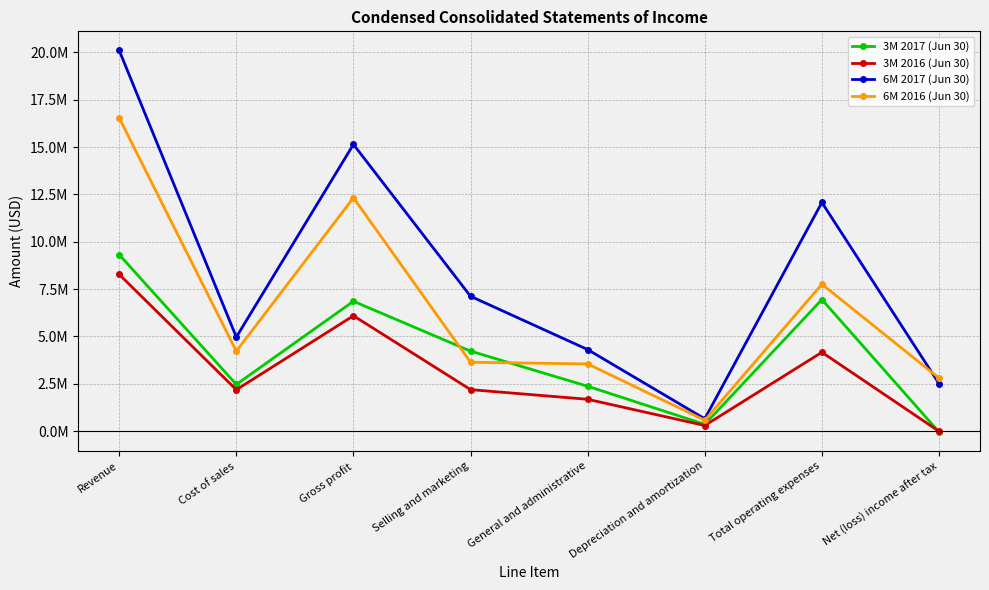

Which series has the largest total across all categories?

6M 2017 (Jun 30)